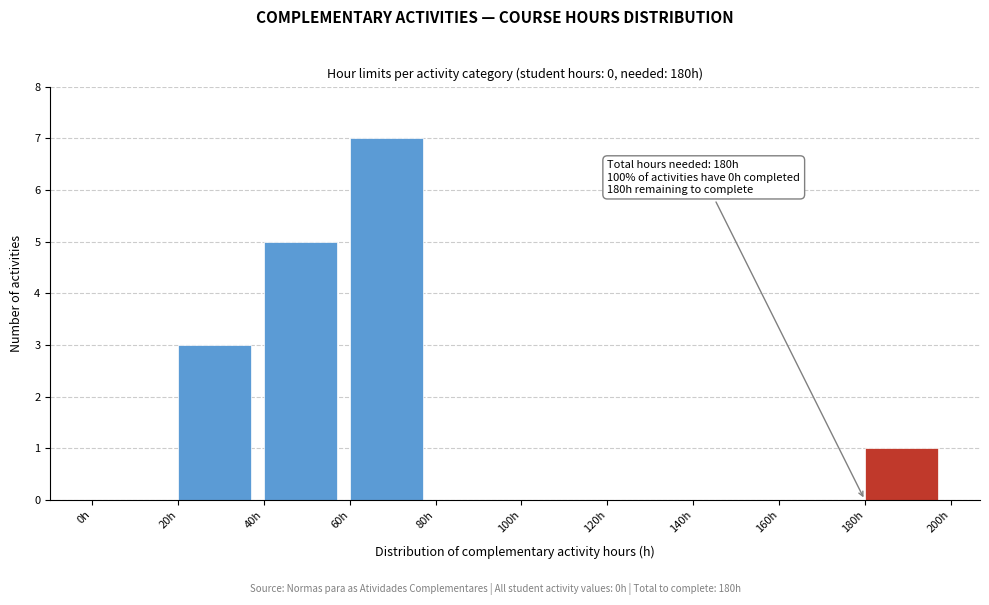

Over which range of the x-axis is the bar tallest?

60 to 80